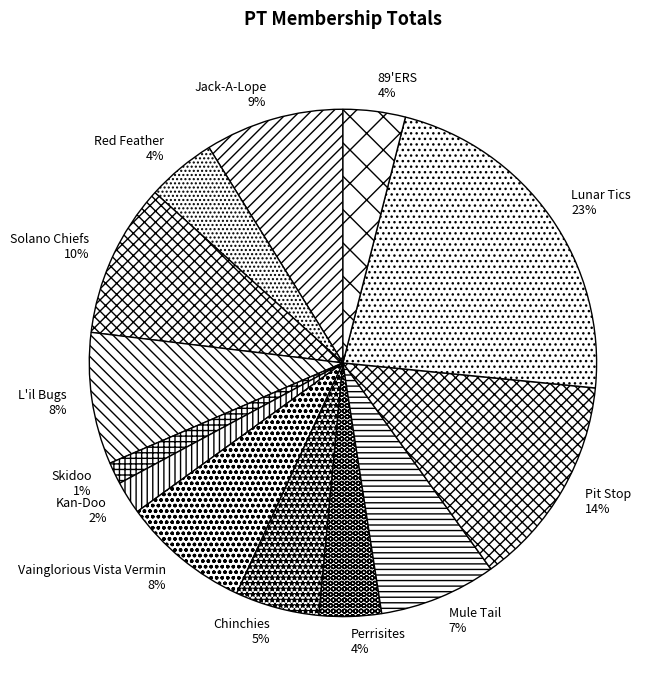

Does L'il Bugs represent more than half of the total?

No